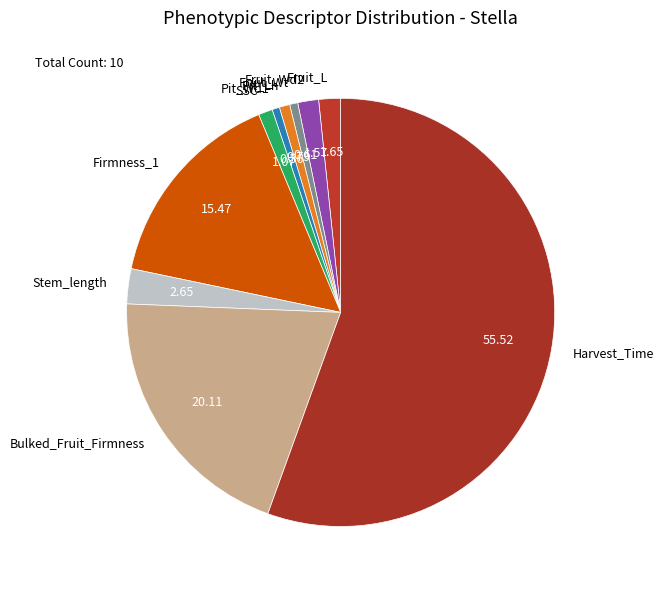

Count the number of slices in the pie.

10